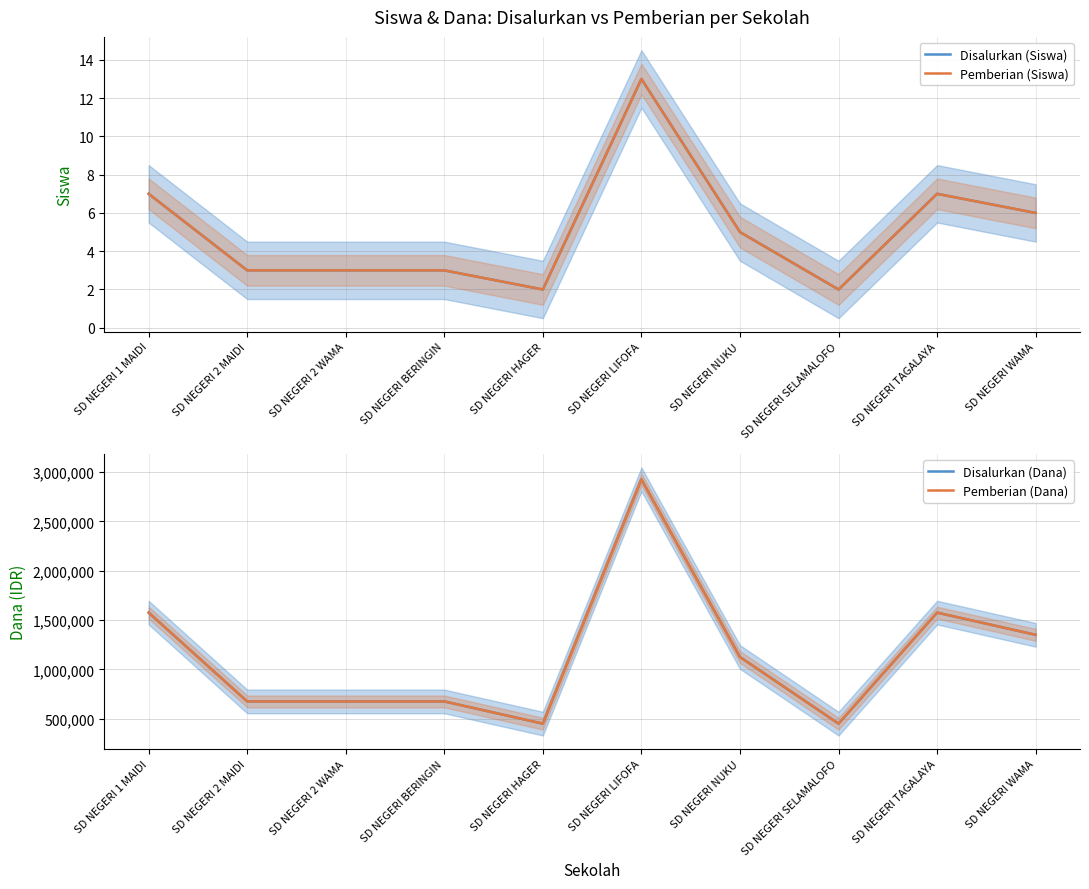

True or false: Pemberian (Siswa) and Disalurkan (Dana) cross at least once.

False